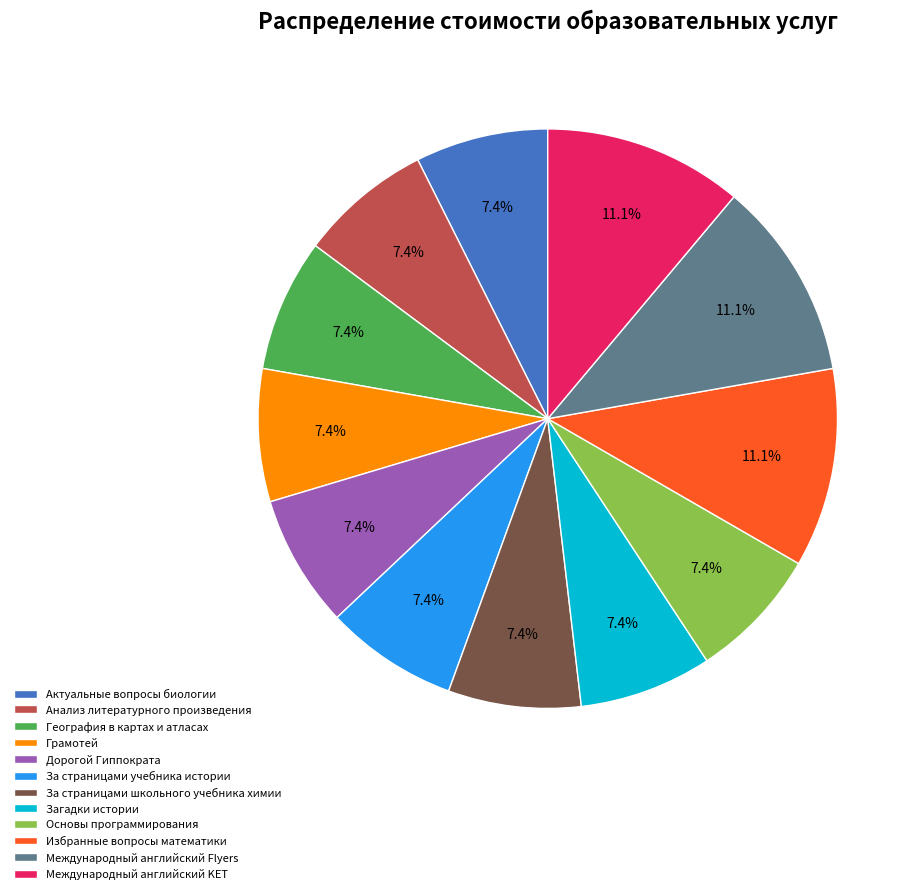

Approximately how many times larger is the value at Международный английский KET compared to Загадки истории?

1.5